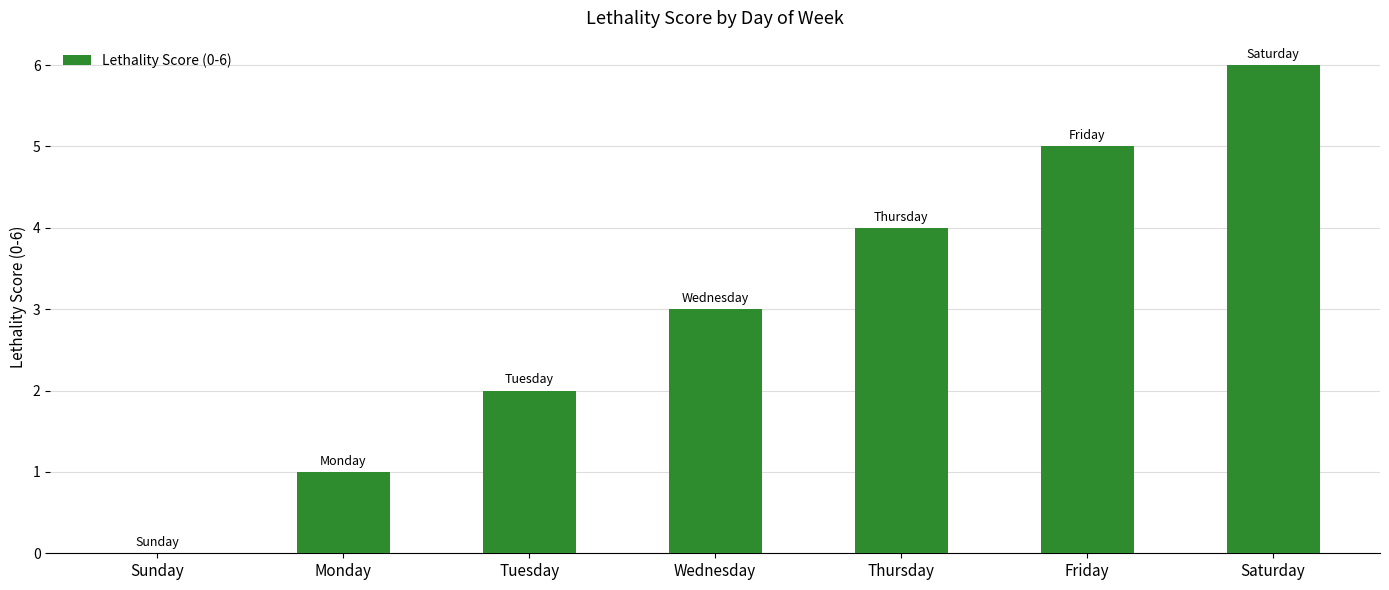

What is the sum of all values?

21